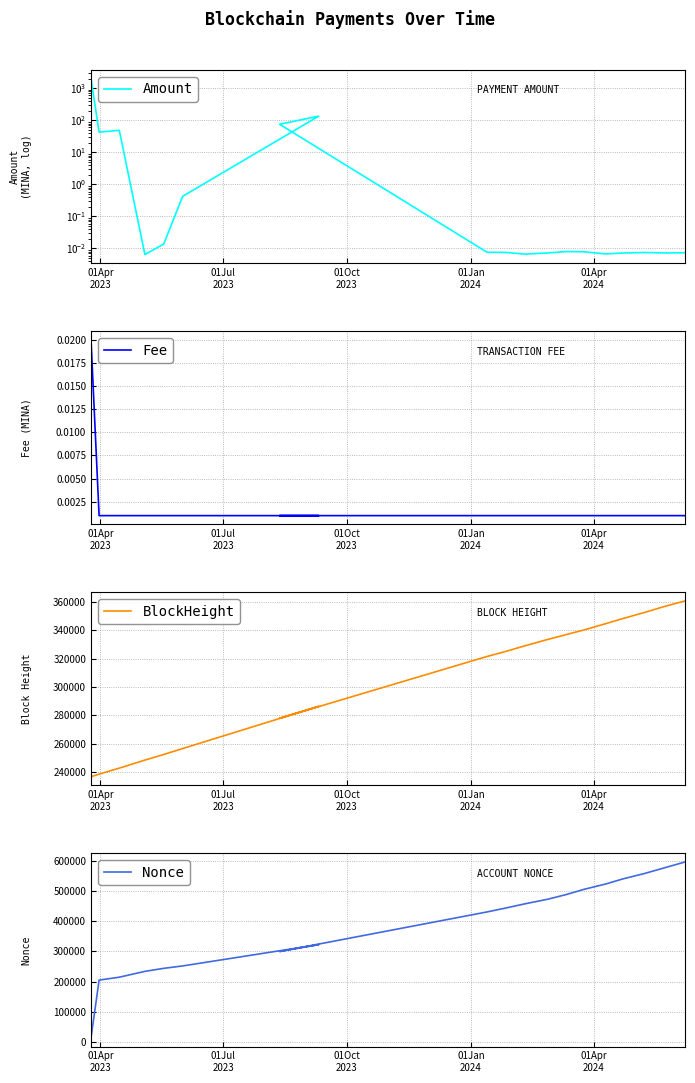

The BlockHeight series shows 145895.2 at 17. True or false?

False